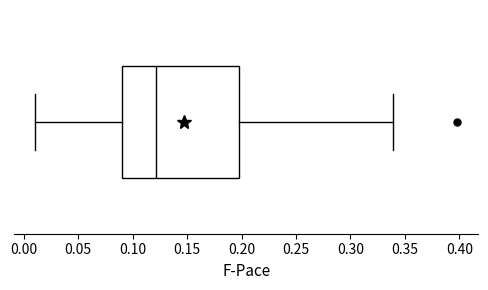

Read this box plot against the x-axis: the position of the median line, the range covered by the box, and the ends of both whiskers. The values are not printed on the chart, so give them approximately, as read against the axis.

median 0.12, box 0.09 to 0.20, whiskers 0.01 to 0.34